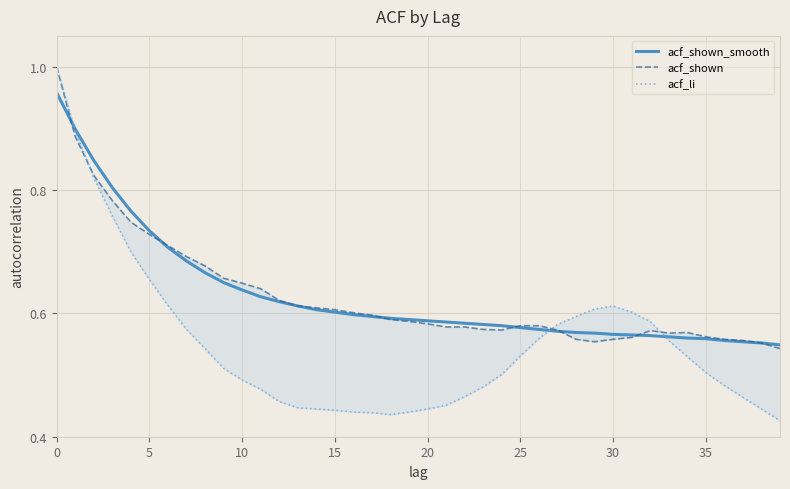

Between 38 and 37, which is larger?

37